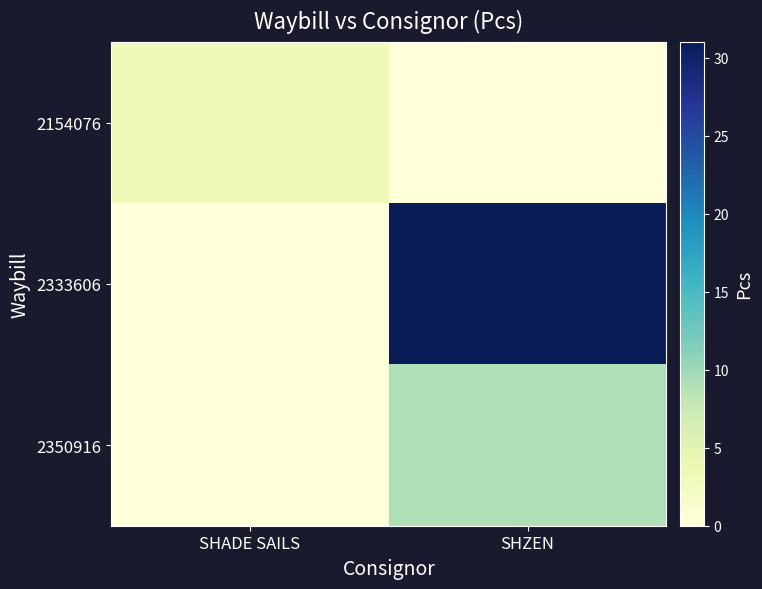

Reading left to right, list all the values displayed in this chart.

2154076: SHADE SAILS=3	SHZEN=0
2333606: SHADE SAILS=0	SHZEN=31
2350916: SHADE SAILS=0	SHZEN=9